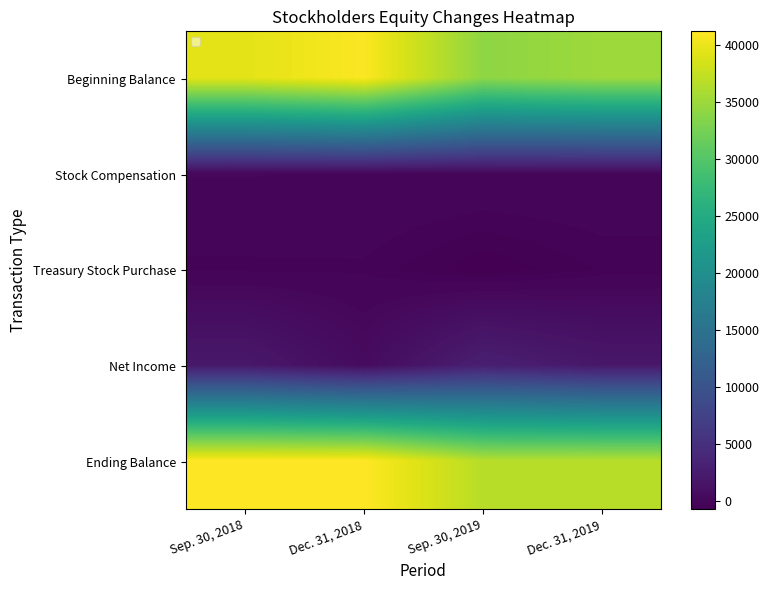

Which series has the widest spread of values?

Beginning Balance